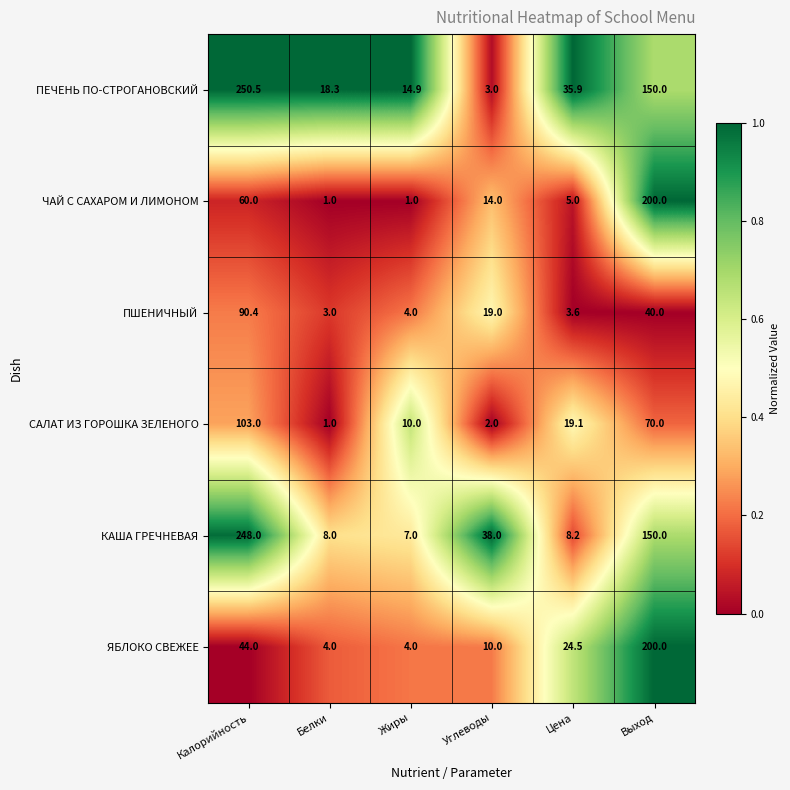

Which series has the largest total across all categories?

ПЕЧЕНЬ ПО-СТРОГАНОВСКИЙ